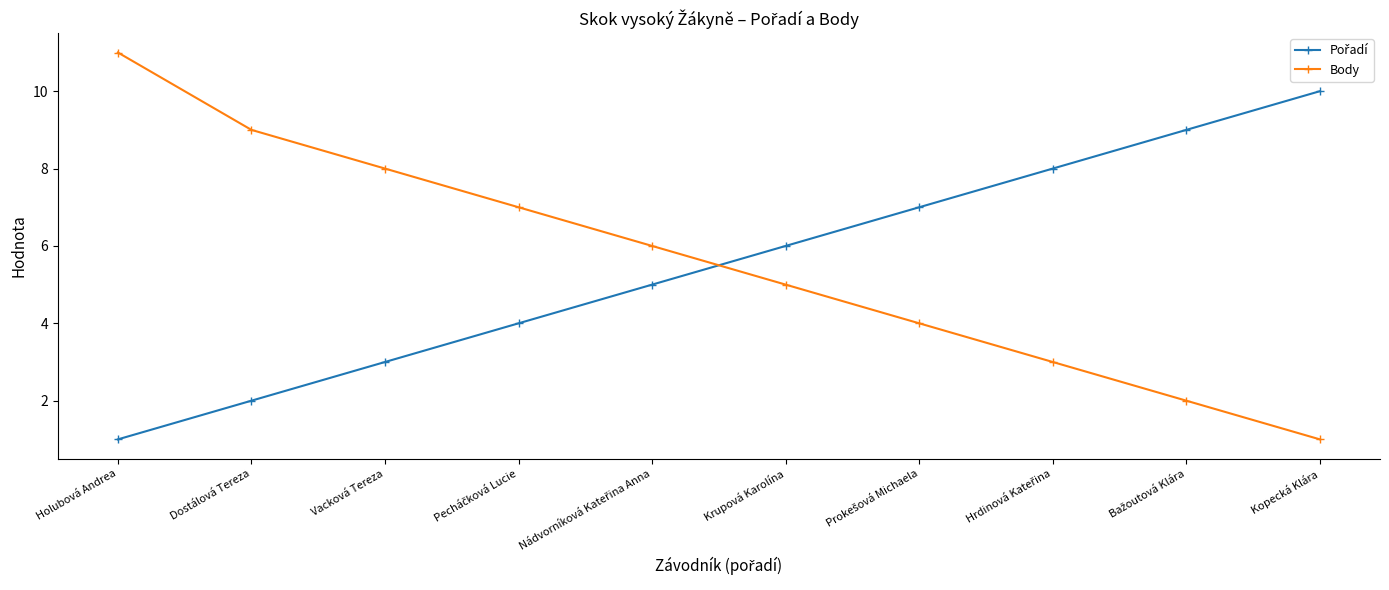

Which series has the widest spread of values?

Body